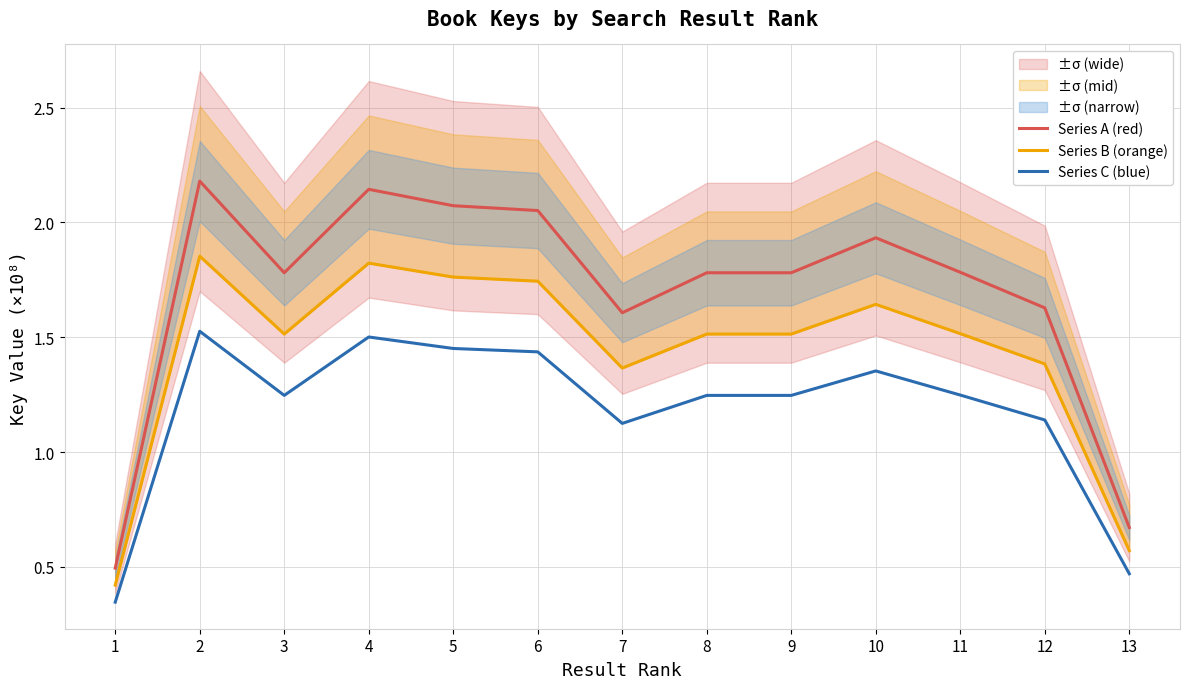

Reading left to right, transcribe all the data shown in this chart.

Series A (red): 1=0.5	2=2.2	3=1.8	4=2.1	5=2.1	6=2.1	7=1.6	8=1.8	9=1.8	10=1.9	11=1.8	12=1.6	13=0.7
Series B (orange): 1=0.4	2=1.9	3=1.5	4=1.8	5=1.8	6=1.7	7=1.4	8=1.5	9=1.5	10=1.6	11=1.5	12=1.4	13=0.6
Series C (blue): 1=0.3	2=1.5	3=1.2	4=1.5	5=1.5	6=1.4	7=1.1	8=1.2	9=1.2	10=1.4	11=1.2	12=1.1	13=0.5